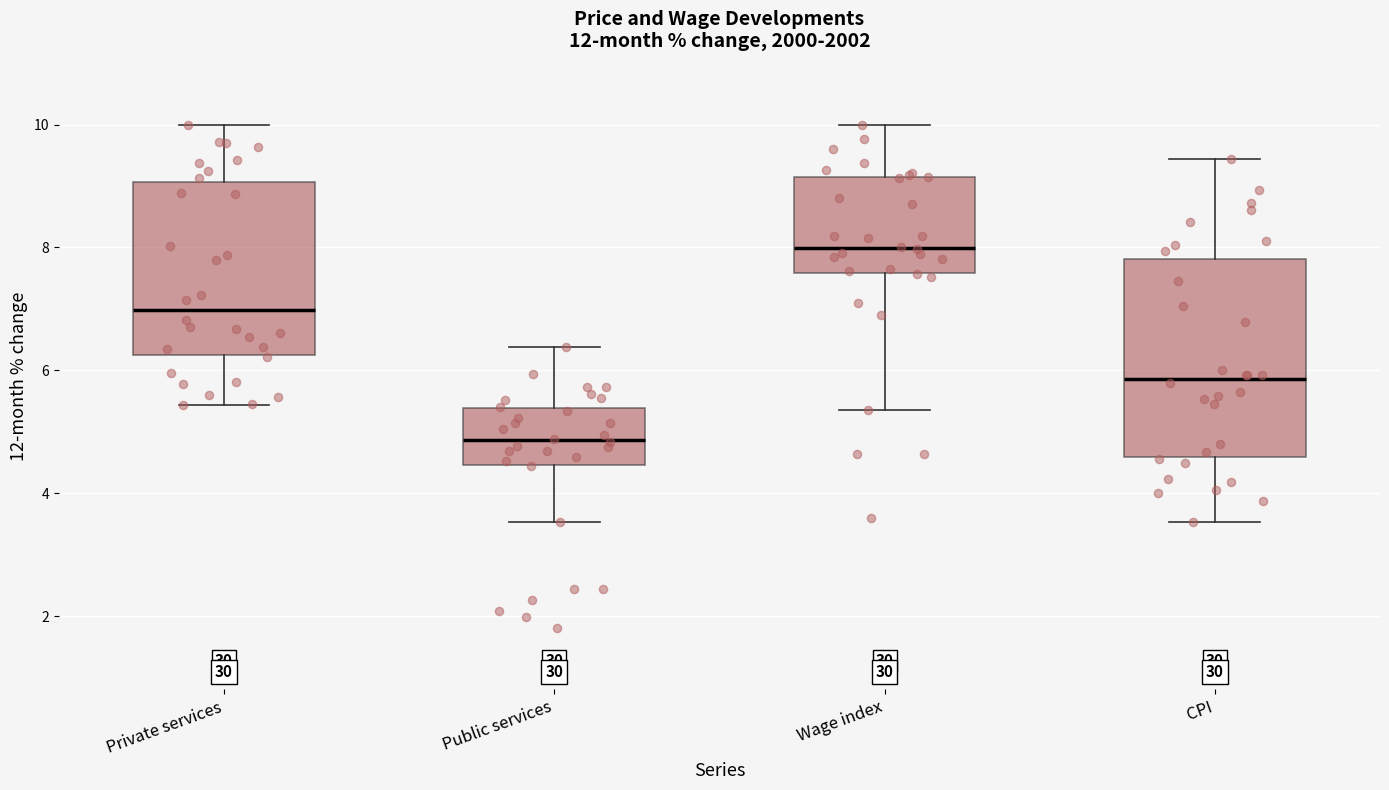

Which box's median line is the lowest?

Public services